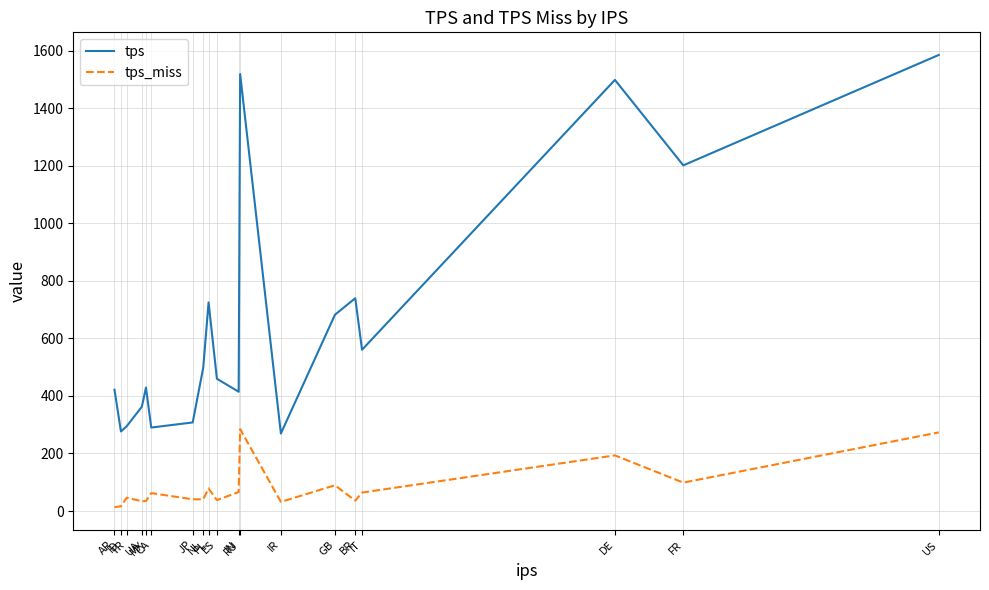

List the series in order of their overall mean, lowest first.

tps_miss, tps